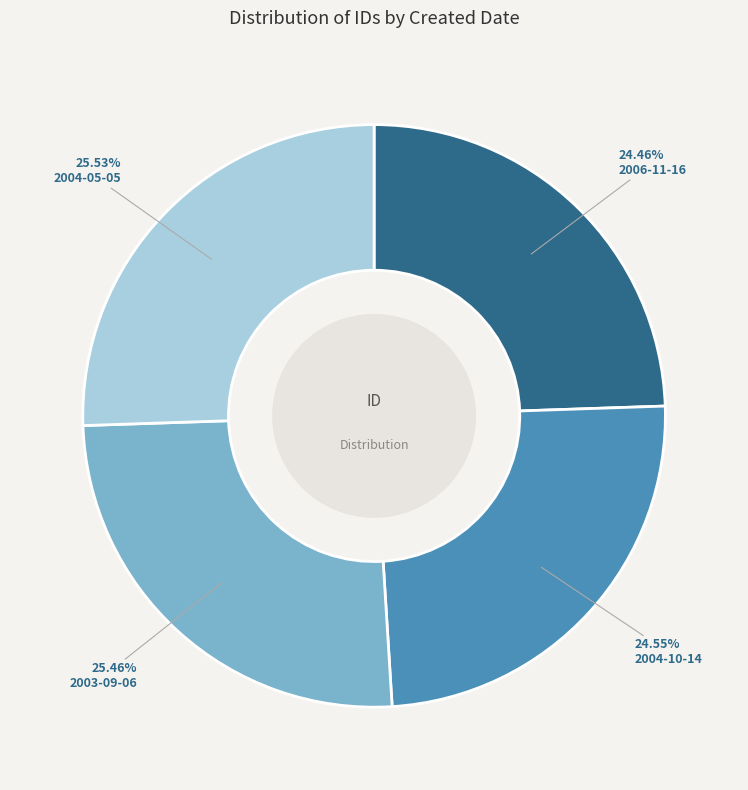

Is there any slice that represents more than half of the pie?

No